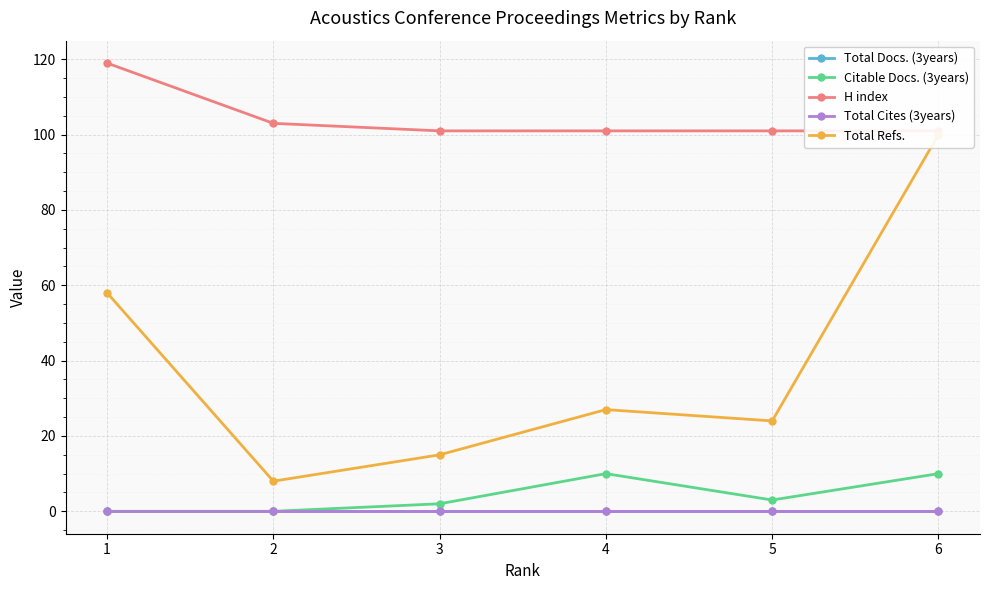

Where is the first local maximum for Total Refs.?

4